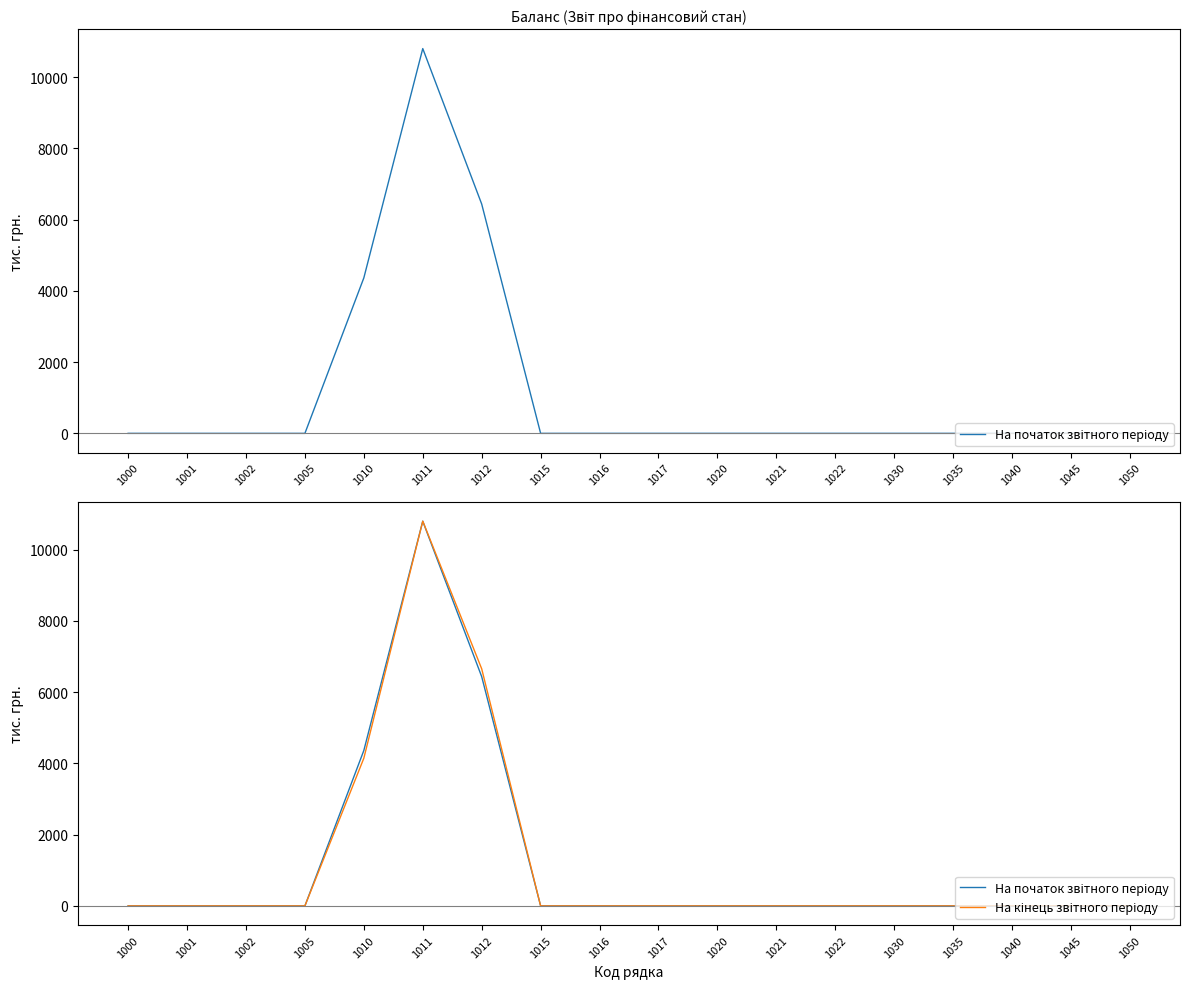

Reading left to right, transcribe all the data shown in this chart.

На початок звітного періоду: 0	0	0	0	4364	10801	6437	0	0	0	0	0	0	0	0	0	0	0
На кінець звітного періоду: 0	0	0	0	4146	10803	6657	0	0	0	0	0	0	0	0	0	0	0